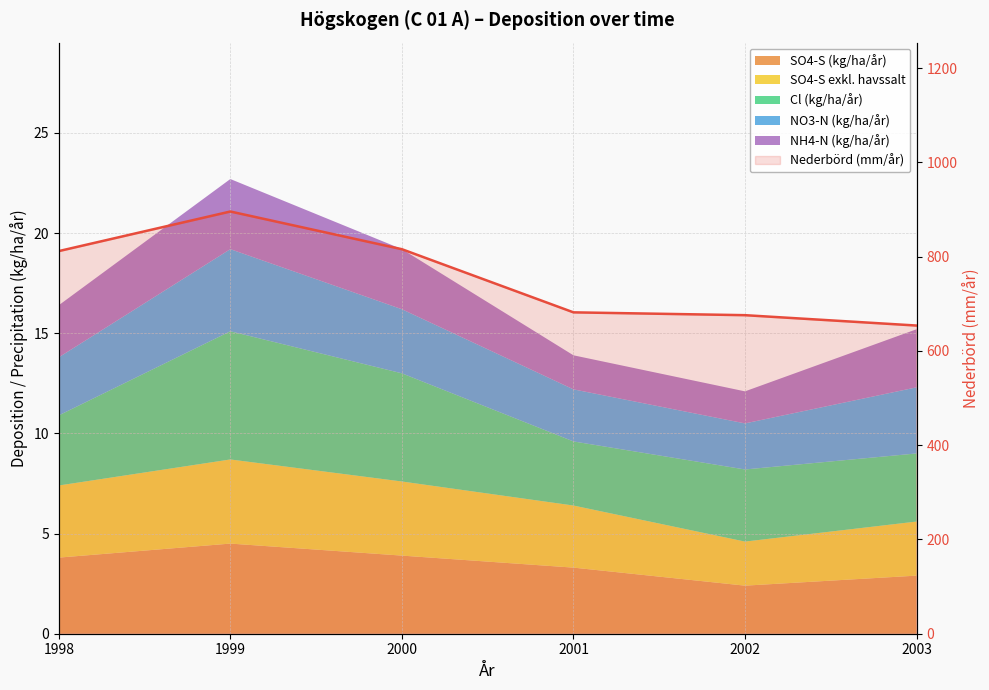

What is the average value?

756